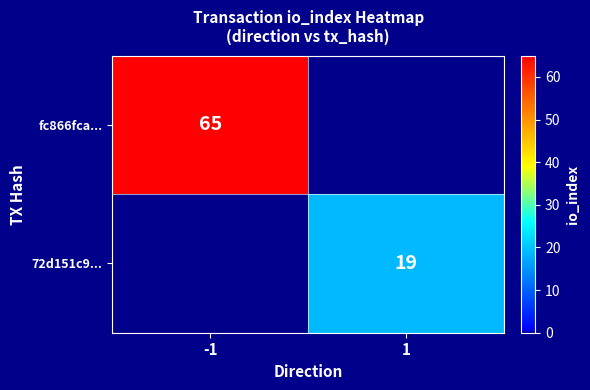

What is the spread (max minus min) of values at -1?

65